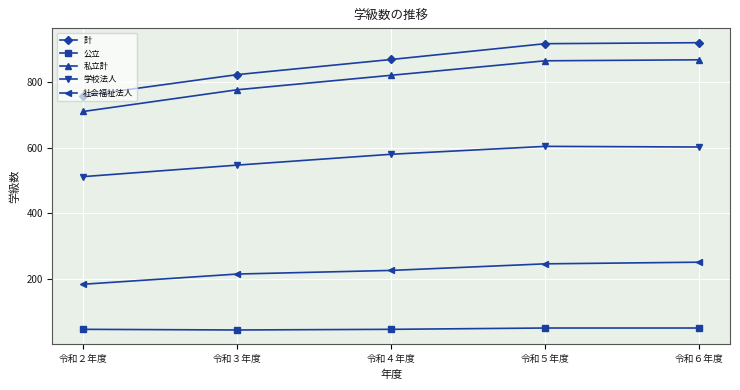

What is the smallest value displayed?

46